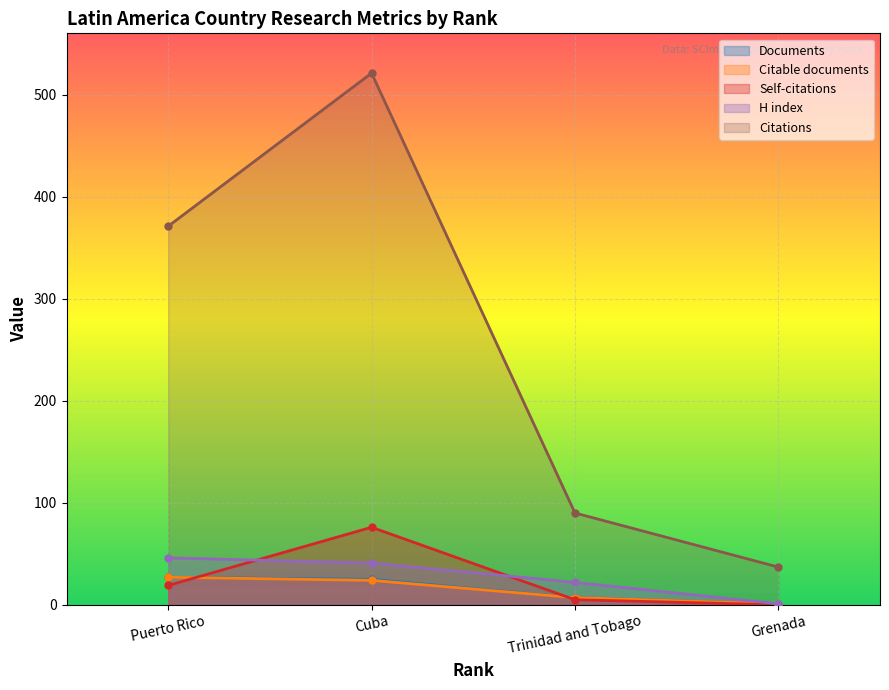

How many lines are shown in the chart?

5